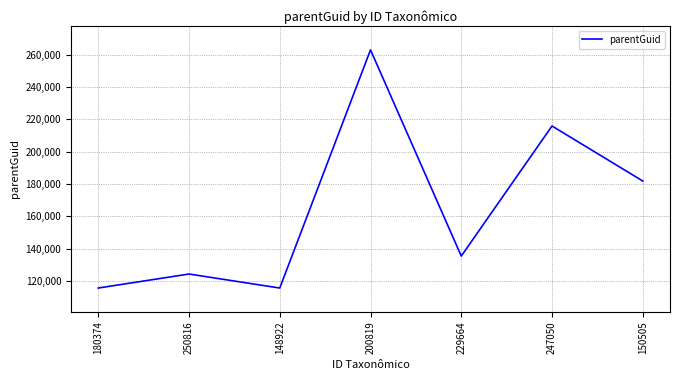

Between 250816 and 180374, which is larger?

250816